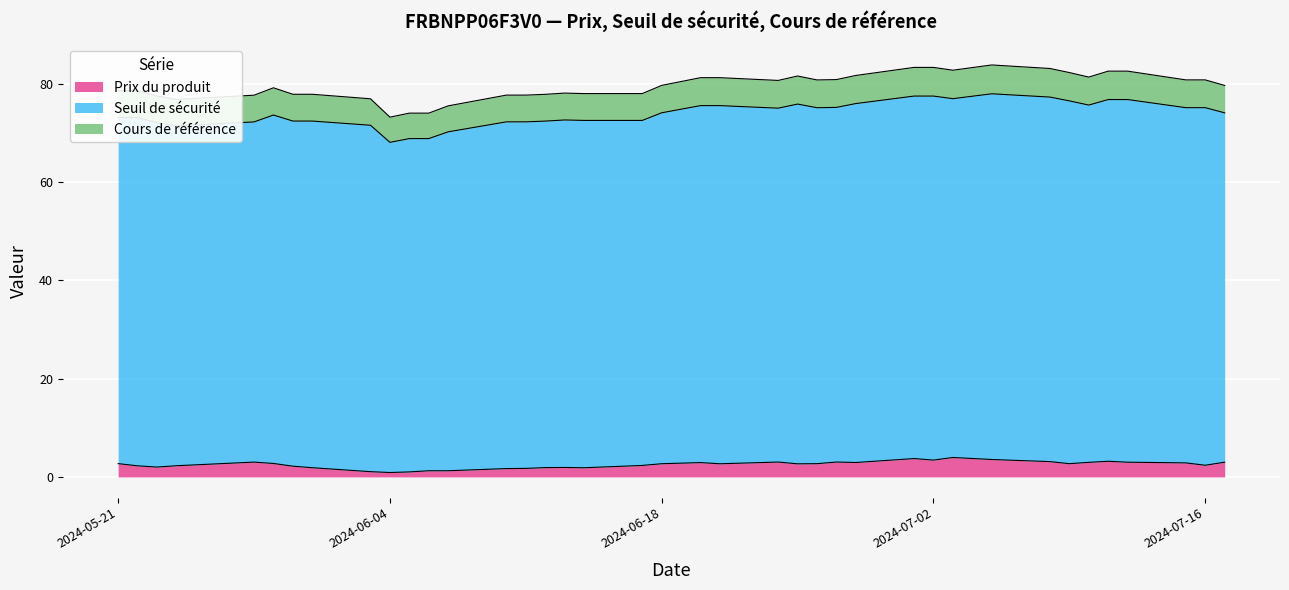

Is it true that Seuil de sécurité equals 29.0 at 2024-07-10?

False